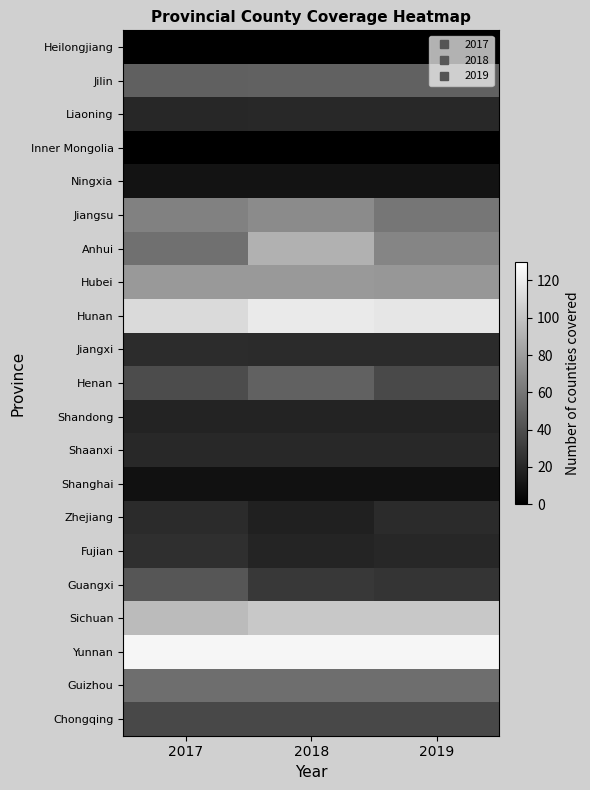

Reading right to left, extract all data points from this chart.

Heilongjiang: 2019=0	2018=0	2017=0
Jilin: 2019=50	2018=50	2017=49
Liaoning: 2019=21	2018=21	2017=20
Inner Mongolia: 2019=0	2018=0	2017=0
Ningxia: 2019=10	2018=10	2017=10
Jiangsu: 2019=60	2018=71	2017=66
Anhui: 2019=68	2018=90	2017=57
Hubei: 2019=77	2018=78	2017=78
Hunan: 2019=117	2018=119	2017=111
Jiangxi: 2019=22	2018=22	2017=23
Henan: 2019=38	2018=50	2017=39
Shandong: 2019=18	2018=18	2017=18
Shaanxi: 2019=21	2018=21	2017=21
Shanghai: 2019=9	2018=9	2017=9
Zhejiang: 2019=22	2018=17	2017=22
Fujian: 2019=20	2018=19	2017=24
Guangxi: 2019=27	2018=29	2017=44
Sichuan: 2019=102	2018=102	2017=95
Yunnan: 2019=125	2018=125	2017=125
Guizhou: 2019=56	2018=56	2017=56
Chongqing: 2019=37	2018=37	2017=37